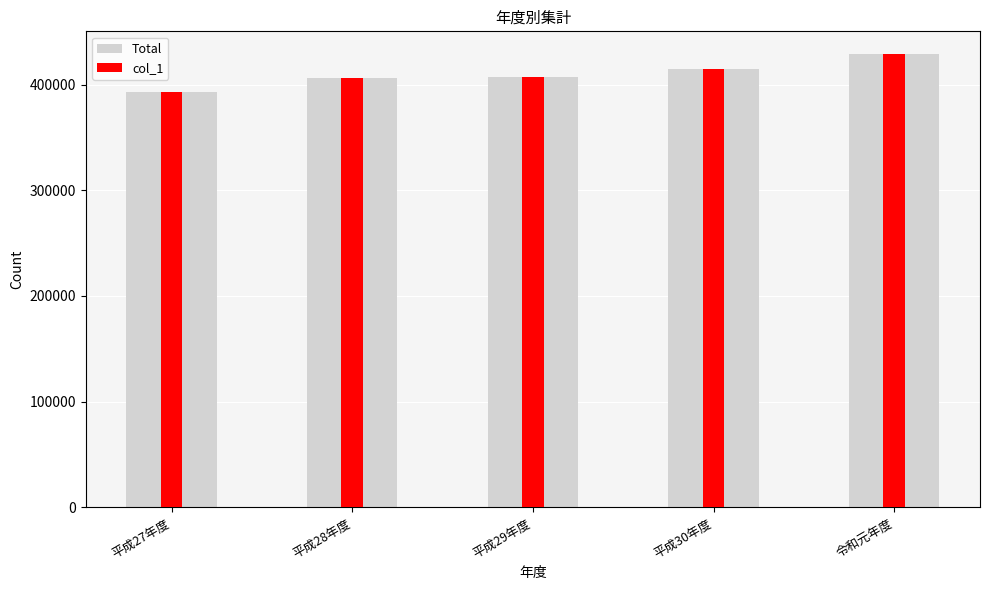

At which label does col_1 first exceed 407442?

平成30年度